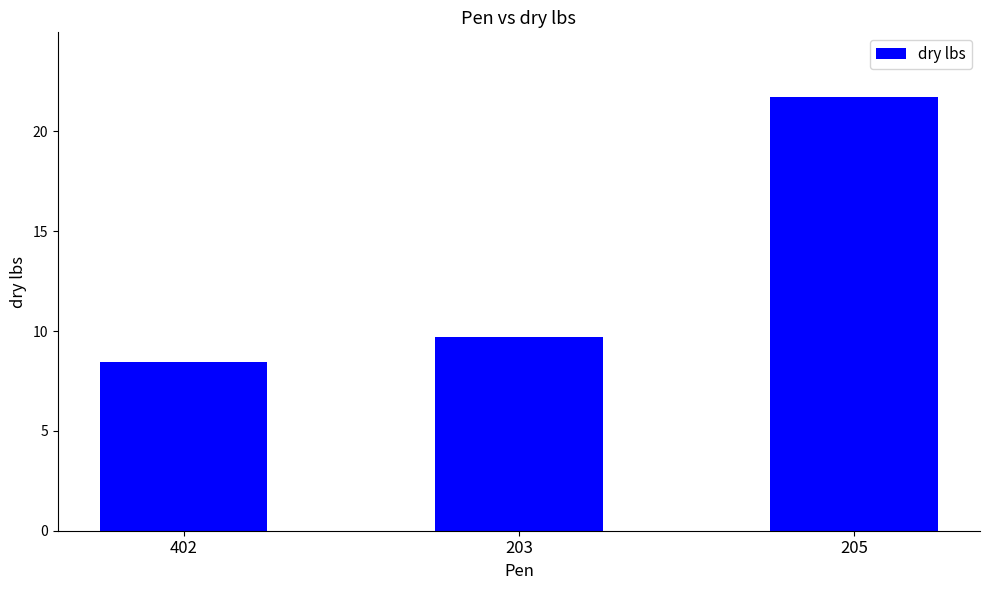

What is the change in value from 402 to 205?

+13.3